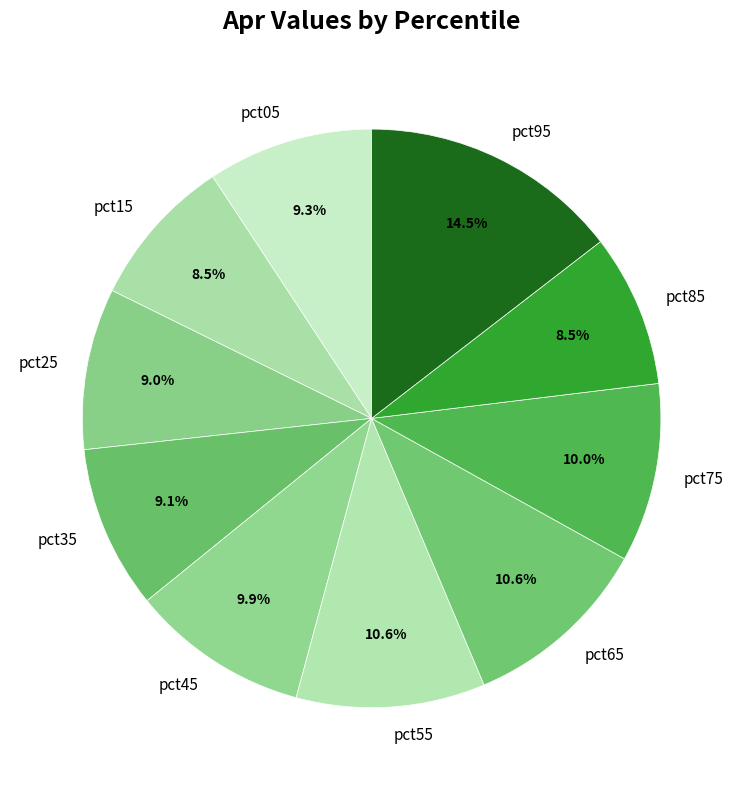

What is the total percentage of pct95 and pct55?

25.1%